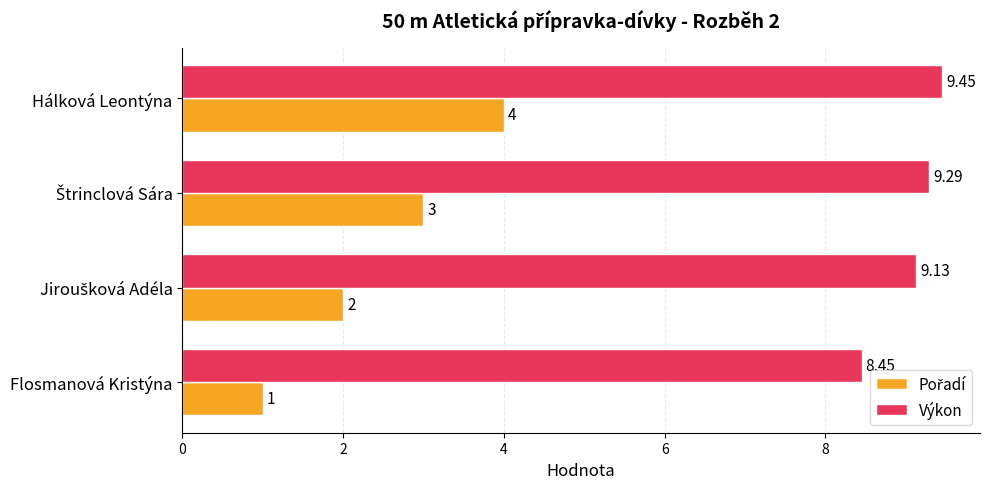

At how many categories does at least one series exceed 7?

4